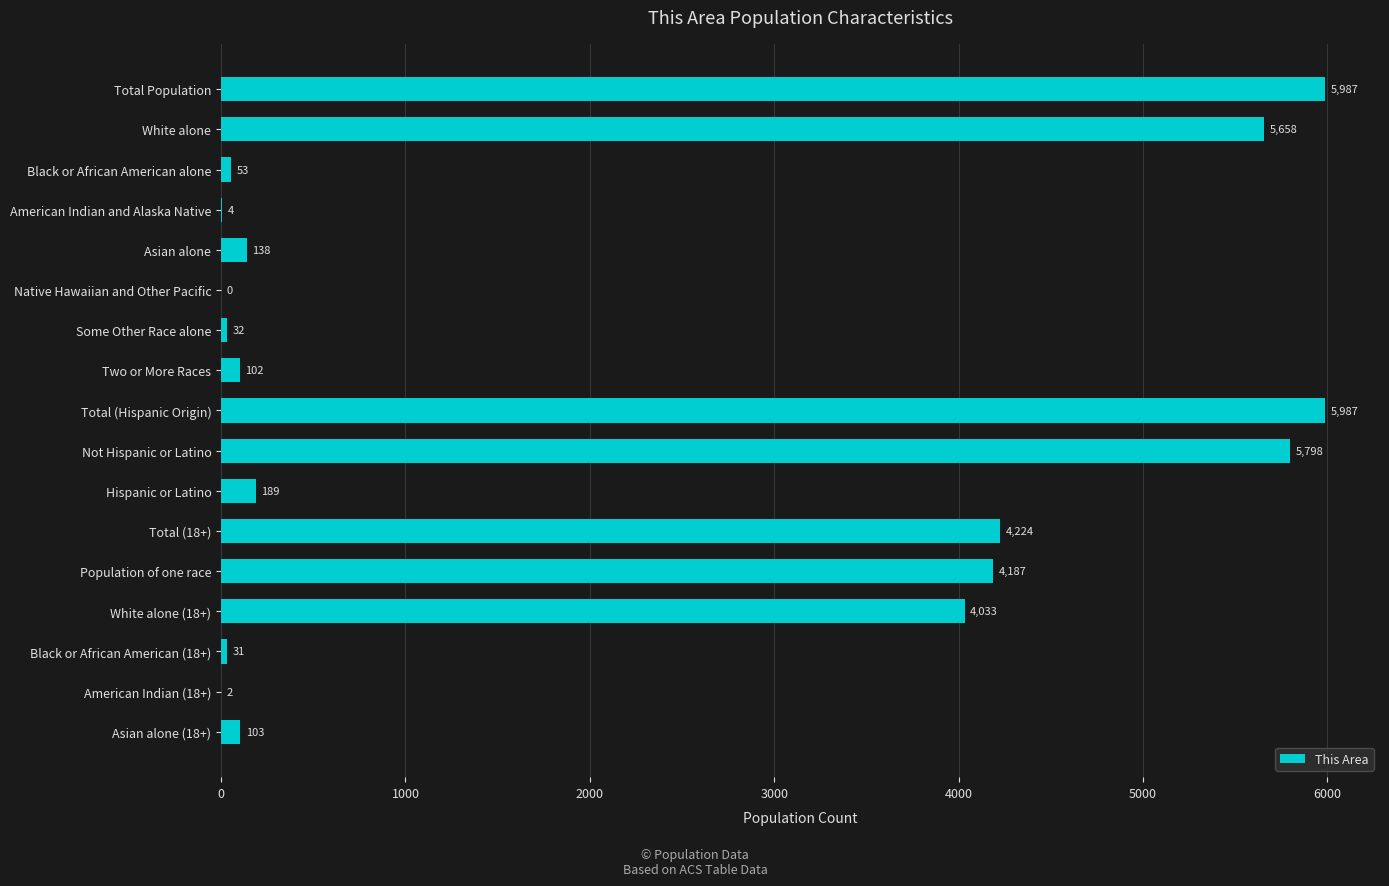

What is the sum of the values at White alone (18+) and Asian alone (18+)?

4136